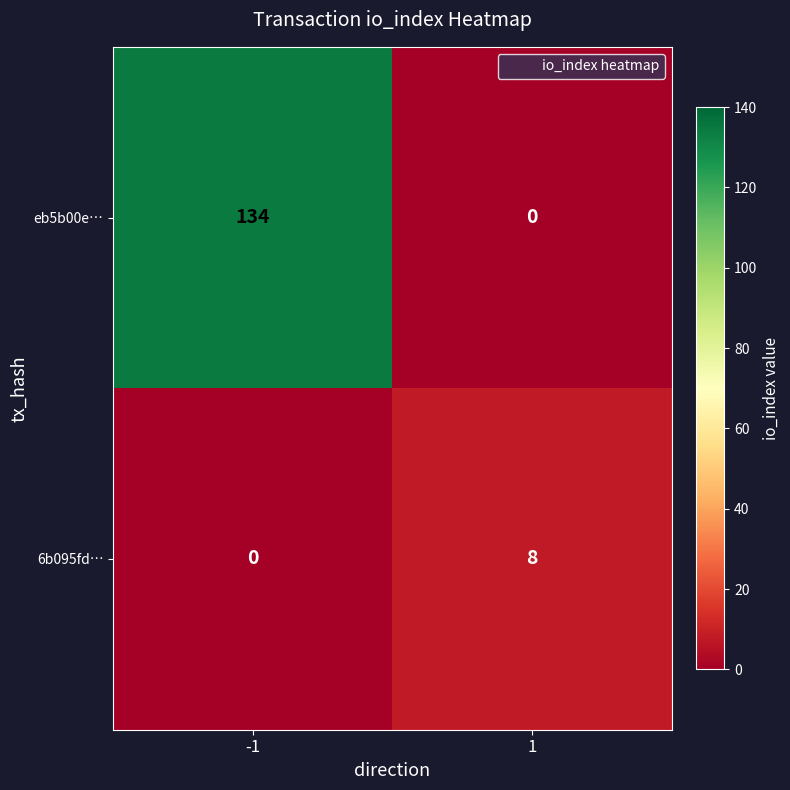

Reading left to right, list all the values displayed in this chart.

eb5b00e…: 134	0
6b095fd…: 0	8